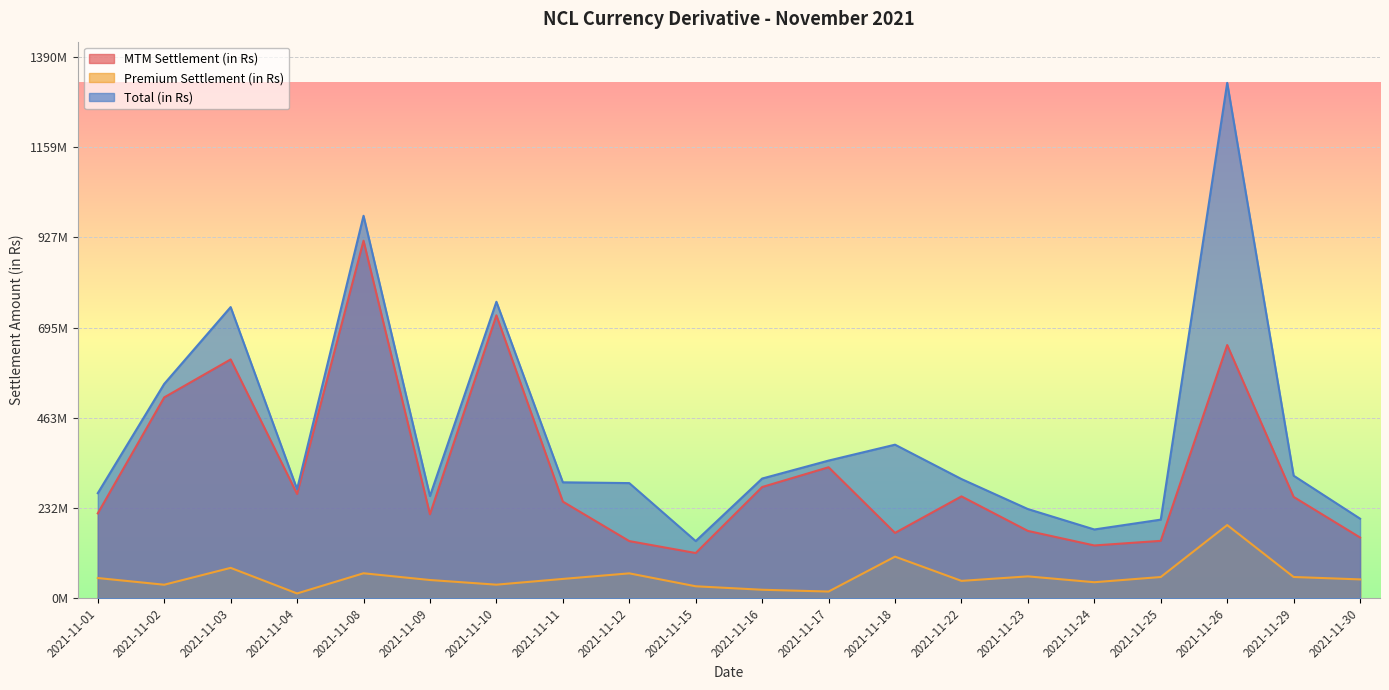

List the series in order of their peak value, lowest first.

Premium Settlement (in Rs), MTM Settlement (in Rs), Total (in Rs)